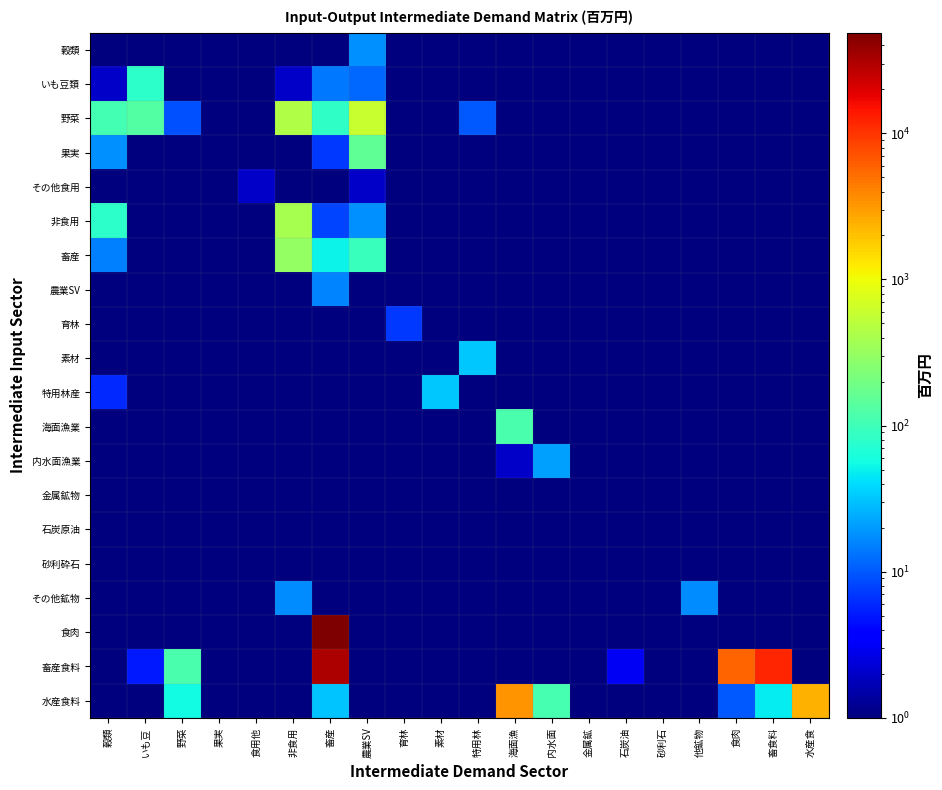

At which category is the sum across all series the highest?

畜産